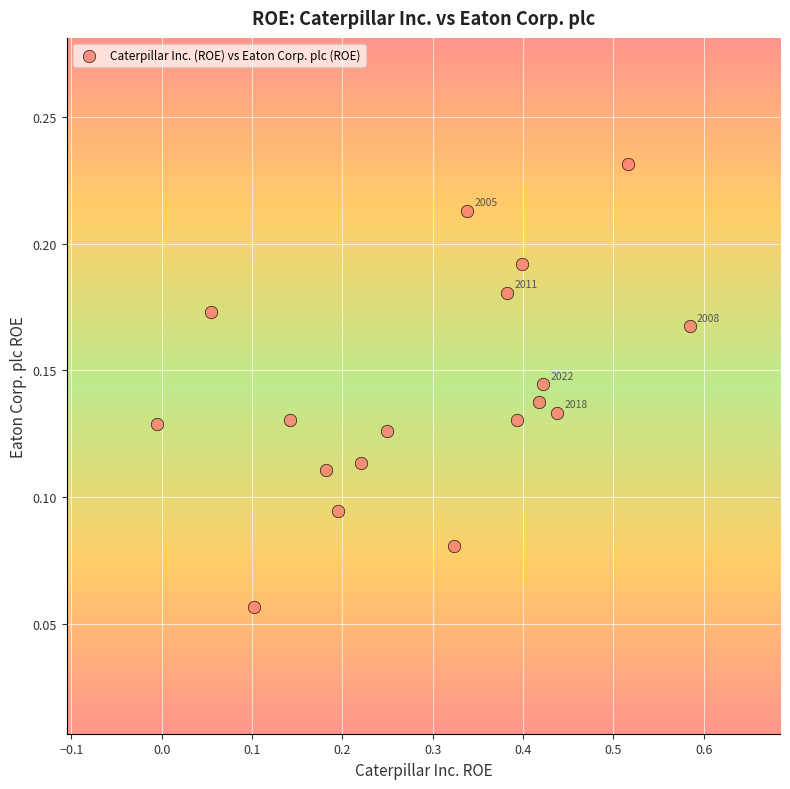

What is the range of X values (max minus min)?

0.6